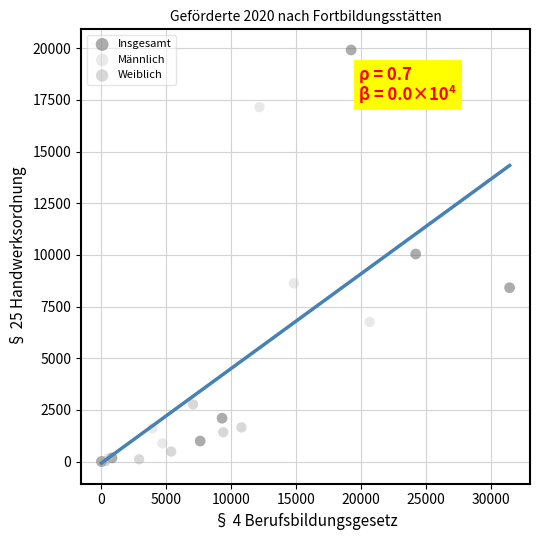

Which series contains the highest Y value?

Insgesamt